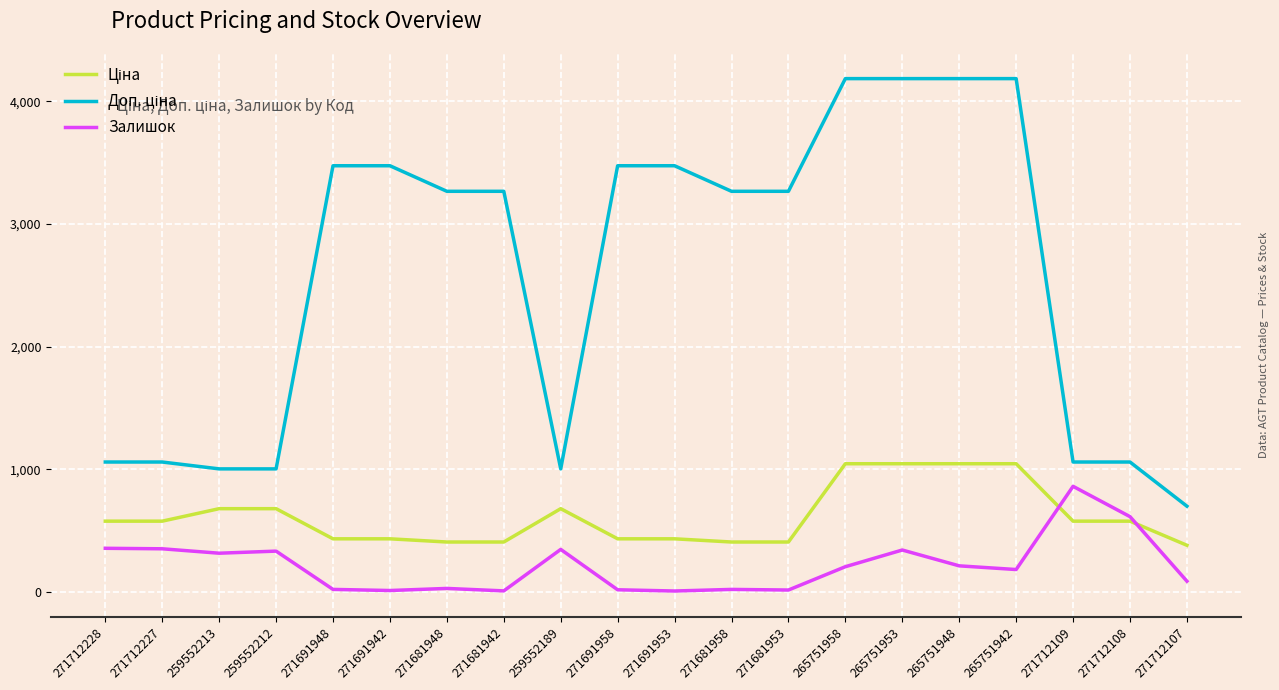

Does the chart have visible grid lines?

Yes